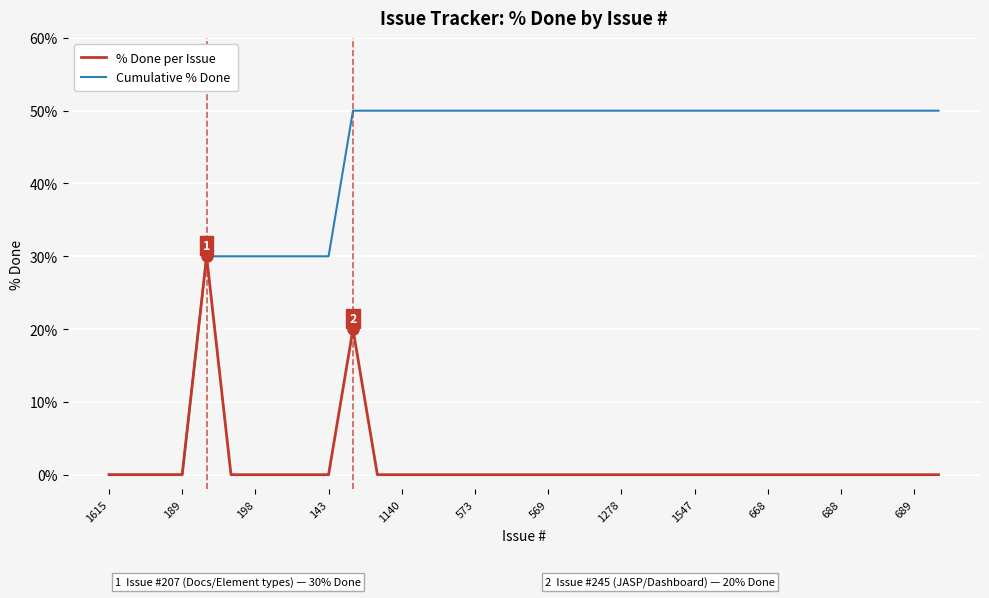

List the series in order of their peak value, highest first.

Cumulative % Done, % Done per Issue